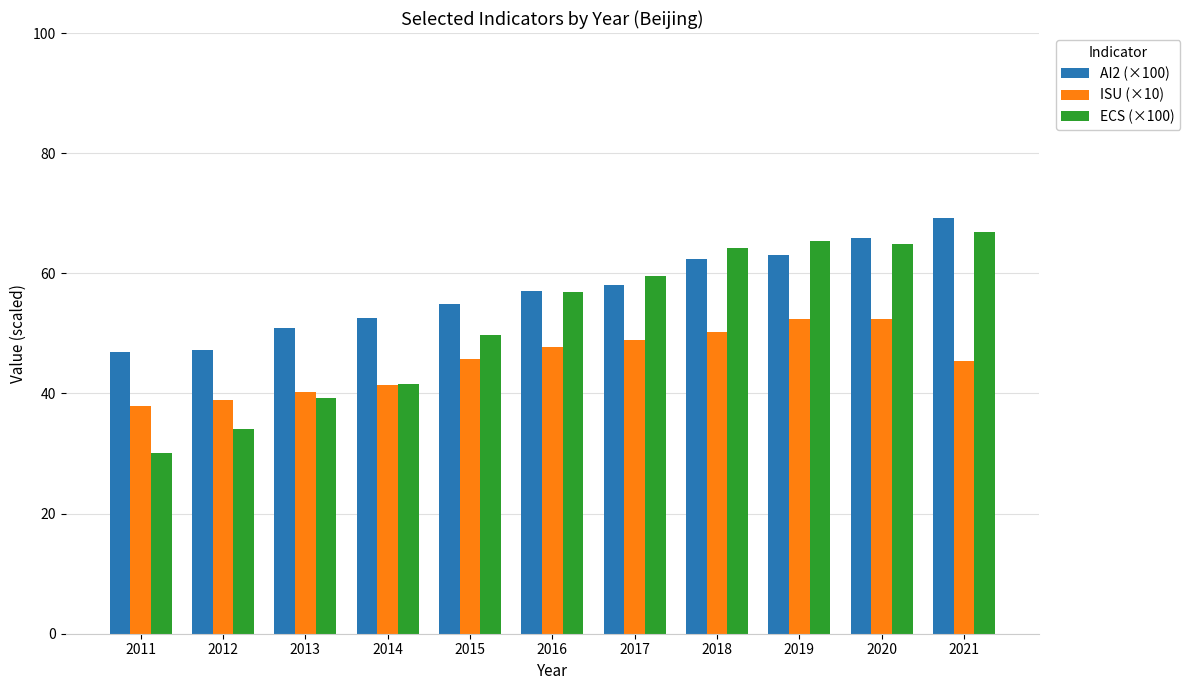

Which series changed the most between 2020 and 2021?

ISU (×10)